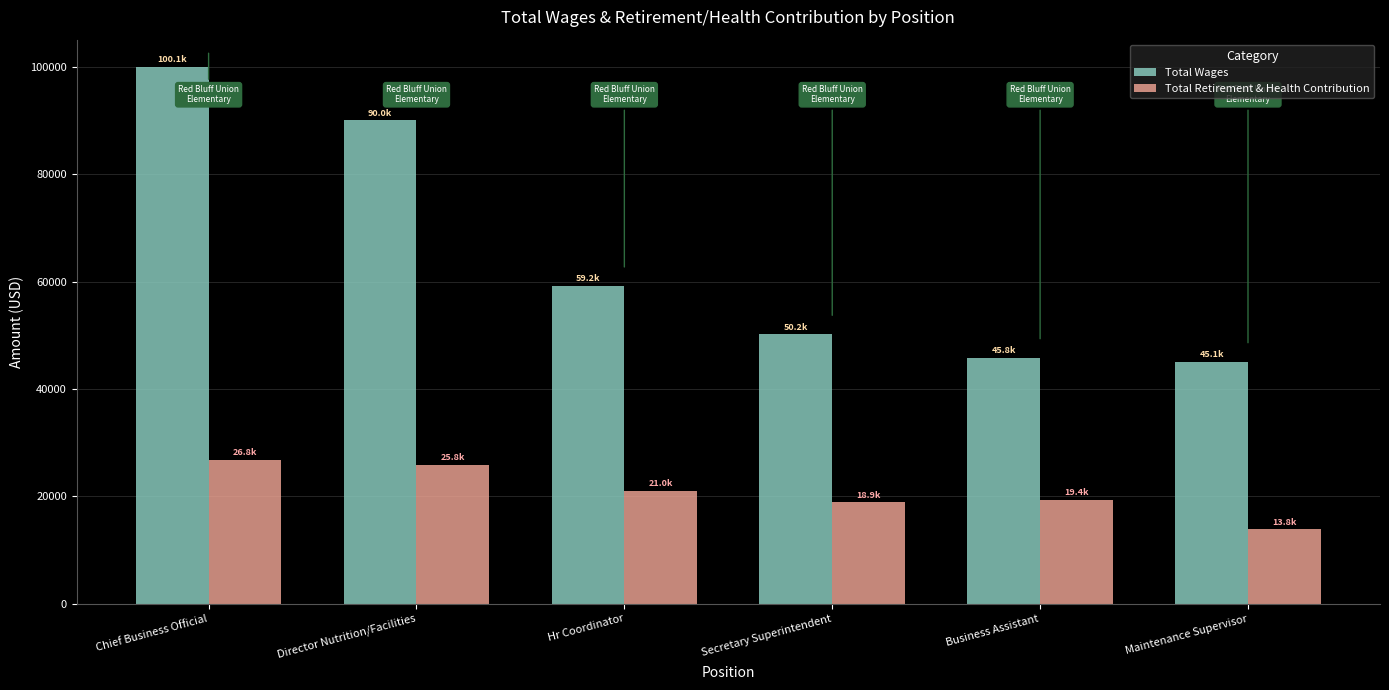

What is the sum of all Total Wages values?

390400